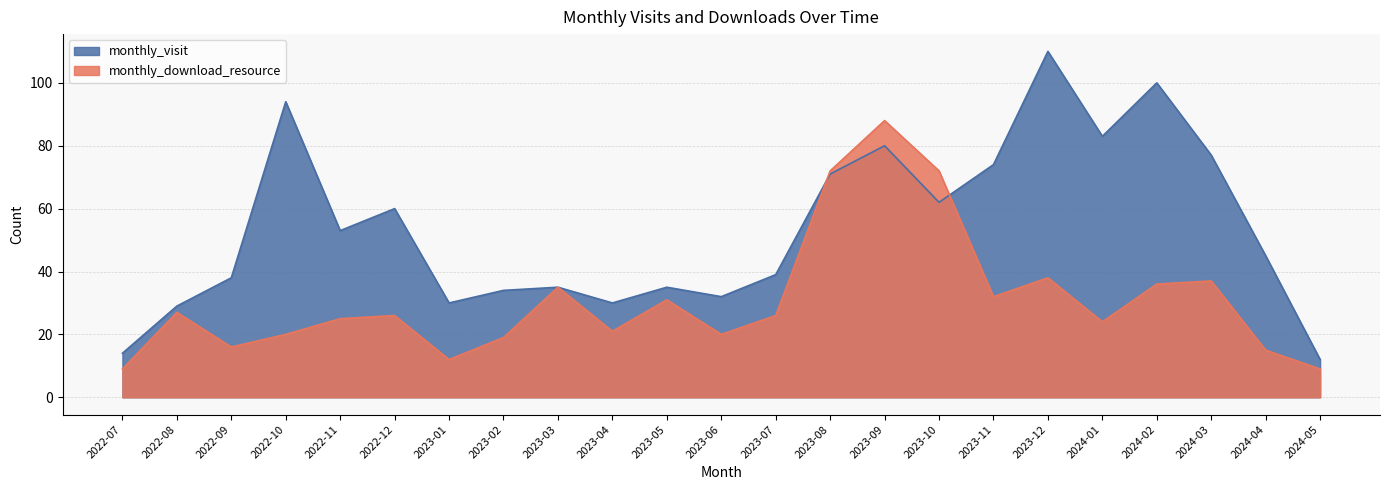

What is the sum of the monthly_visit values at 2023-01 and 2024-01?

113